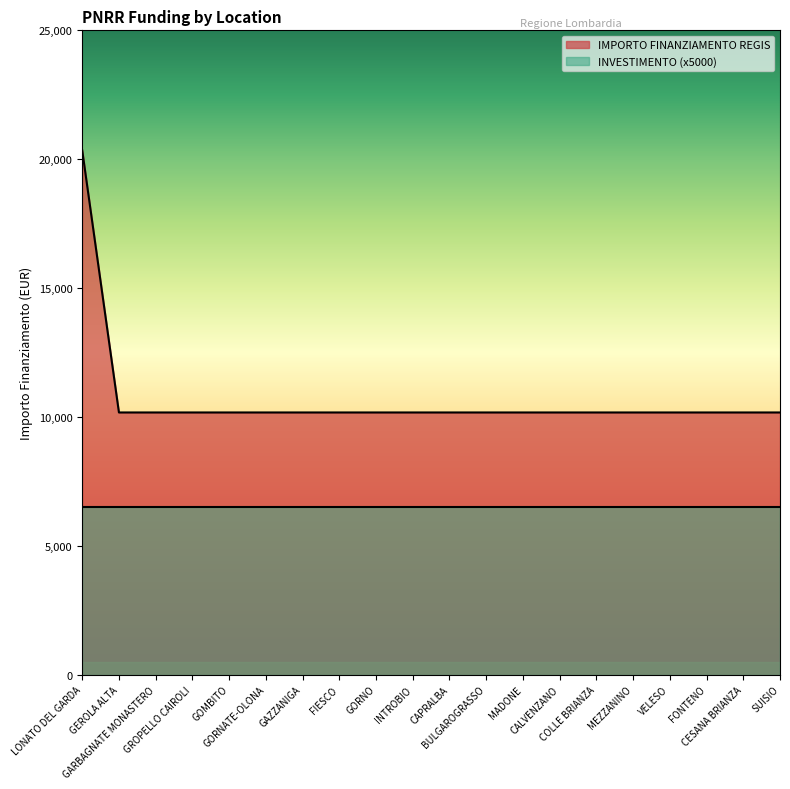

What is the minimum value shown in the chart?

6500